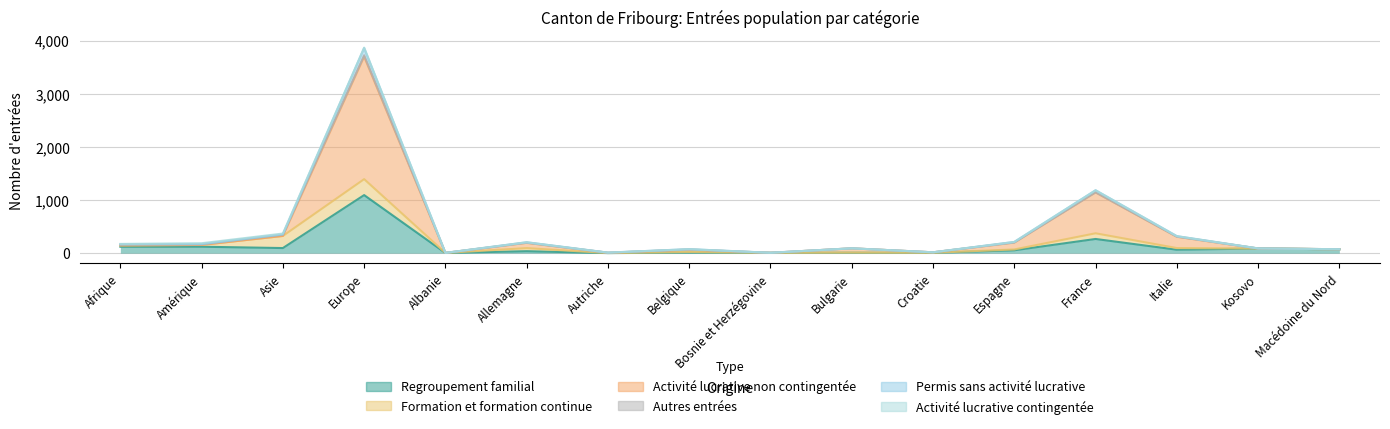

At which category is the sum across all series the highest?

Europe